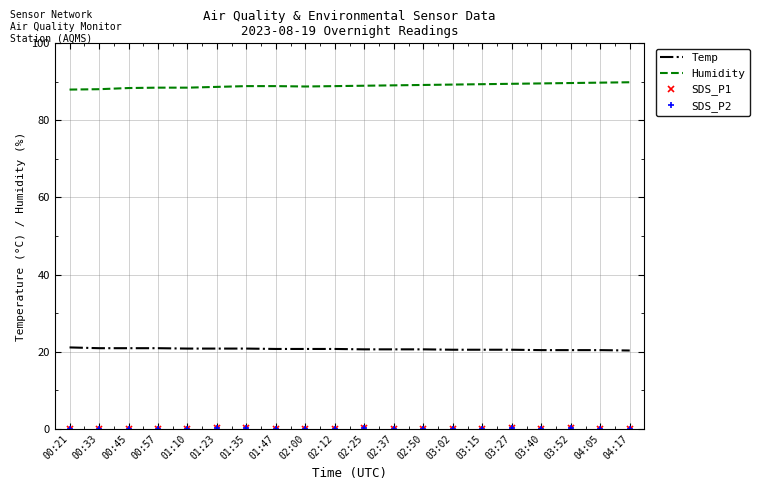

What is the spread (max minus min) of values at 03:40?

89.6